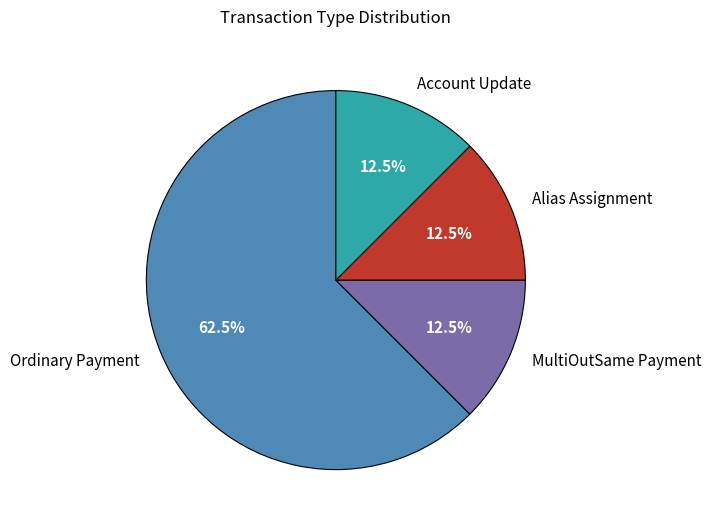

What is the largest slice in the pie chart?

Ordinary Payment